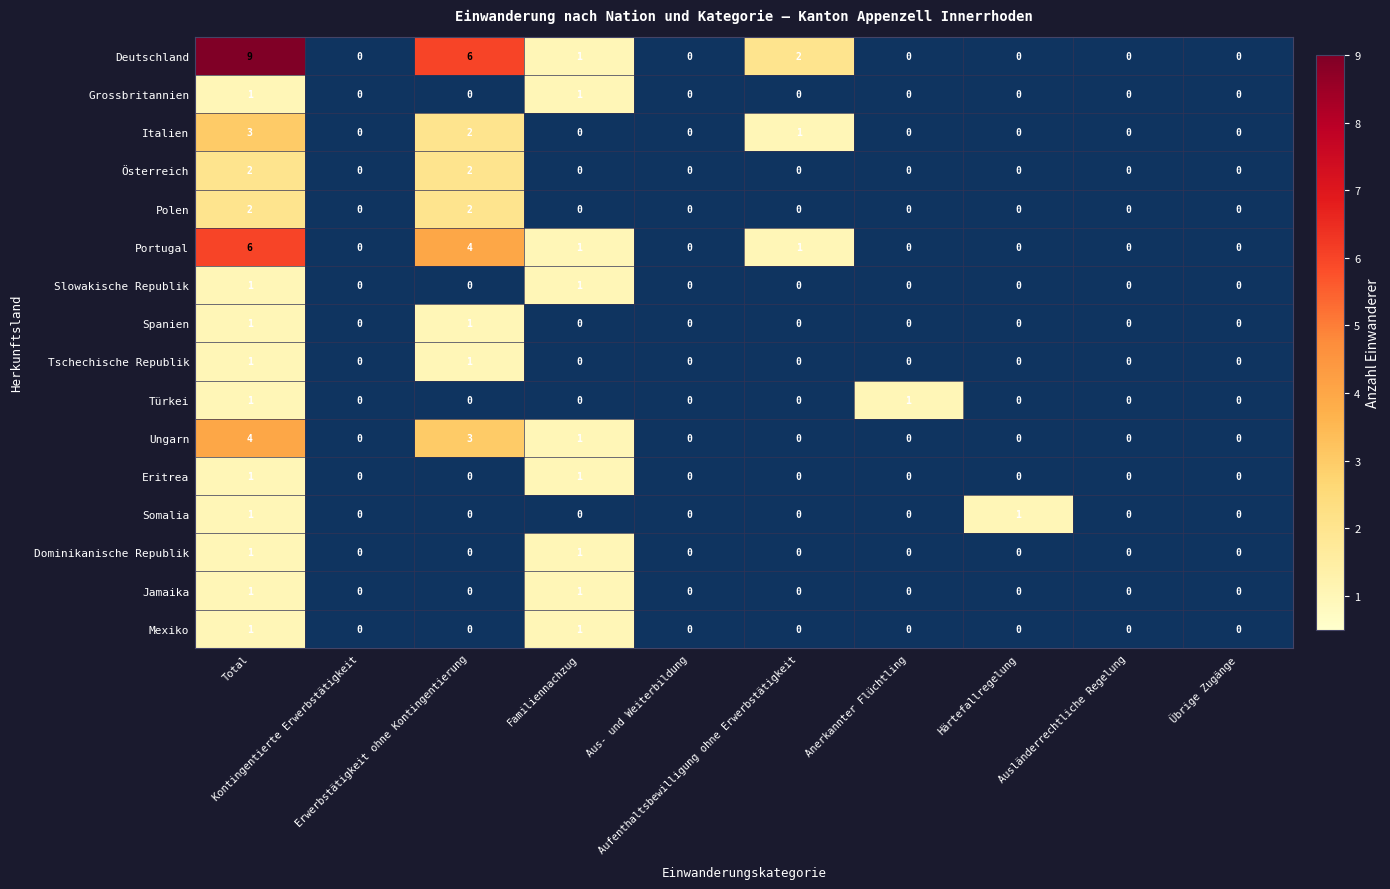

How many values in the Türkei series exceed 0?

2